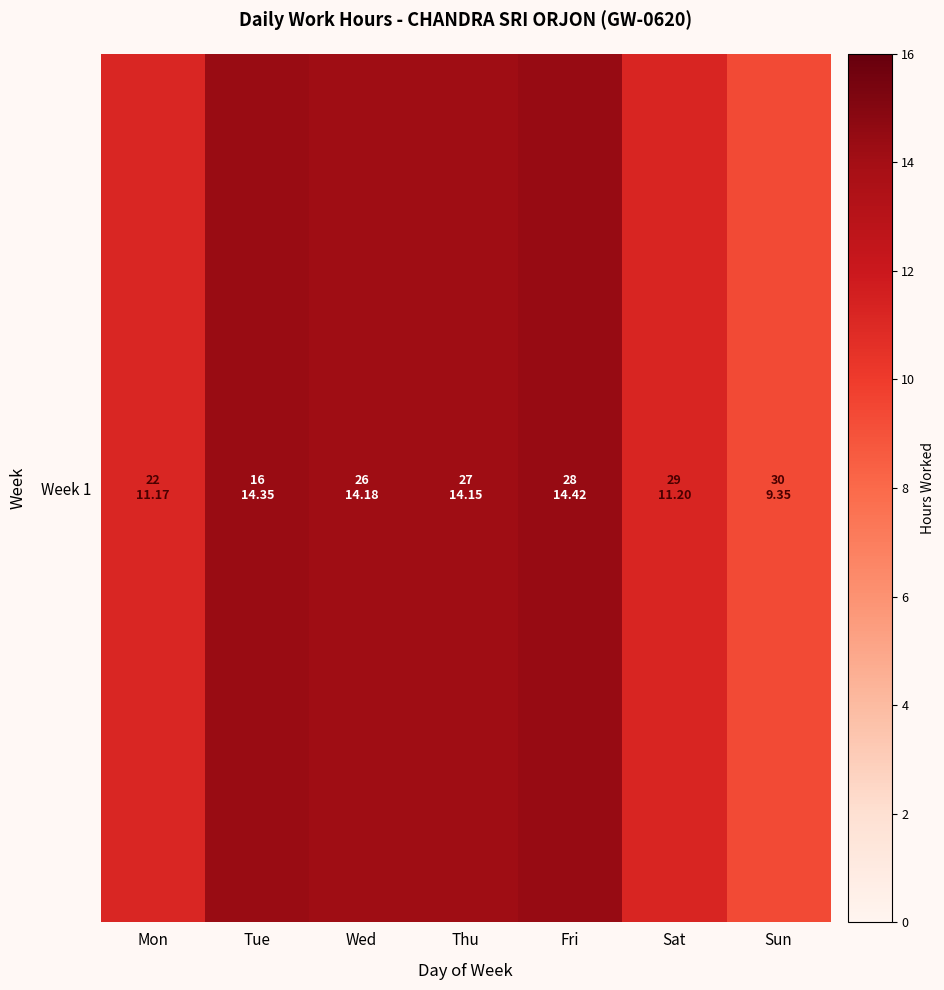

Rank the categories by value from highest to lowest.

Fri, Tue, Wed, Thu, Sat, Mon, Sun